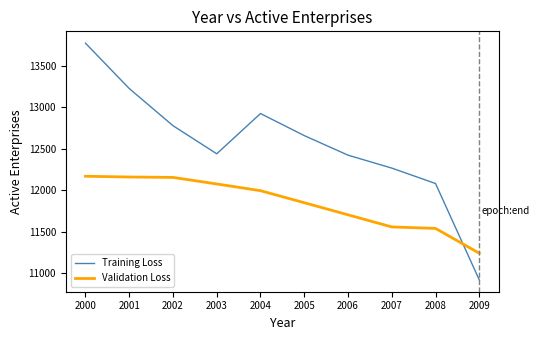

How many categories are shown in the chart?

10